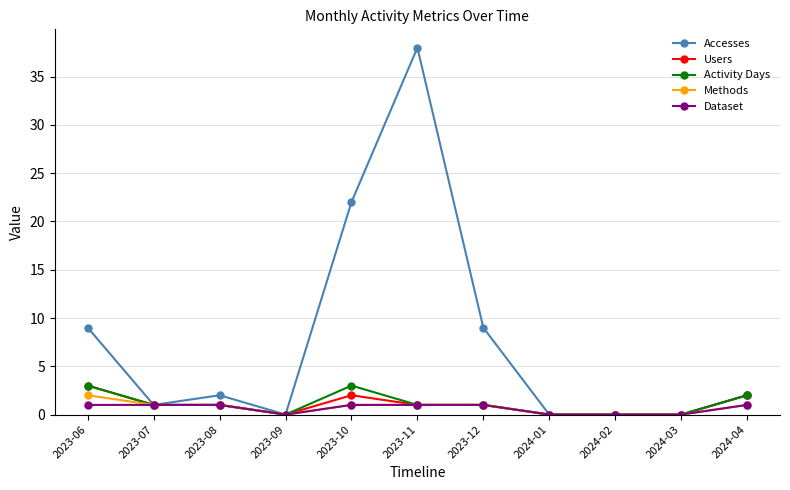

True or false: Activity Days has more than 0 interior local peaks.

True